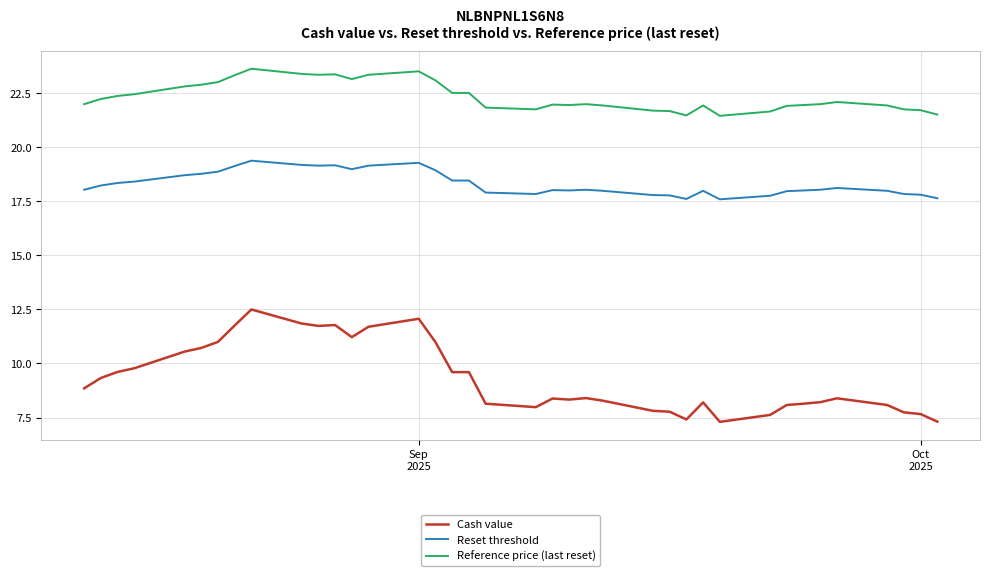

How many series are shown in this chart?

3